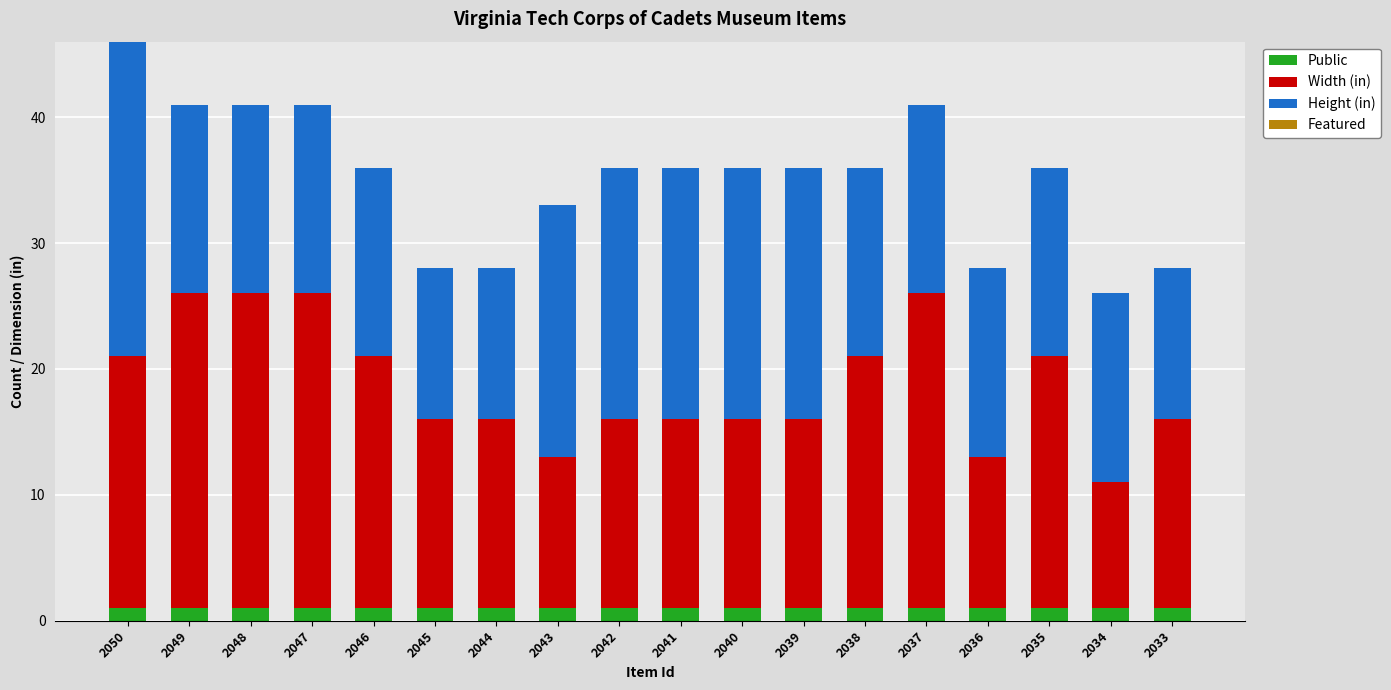

What is the sum of all Public values?

18